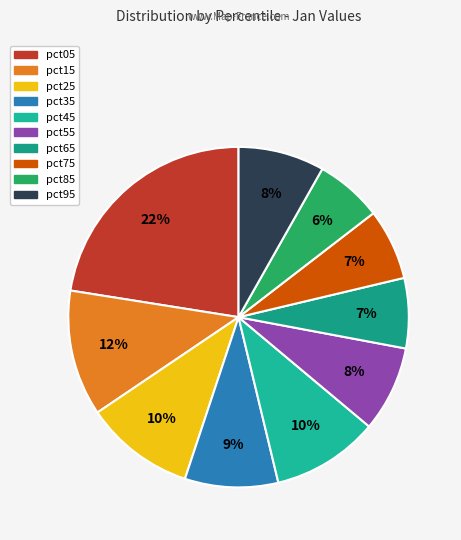

To the nearest percent, what is the average slice percentage?

10%